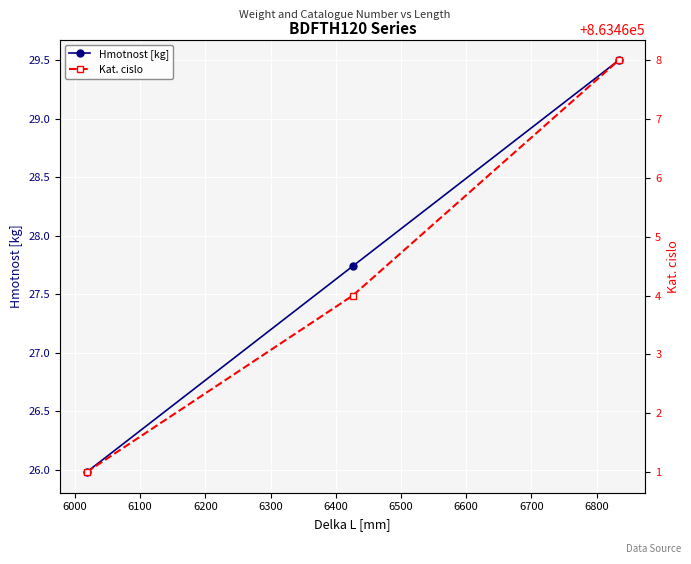

Which series has the largest range (max minus min)?

Kat. cislo